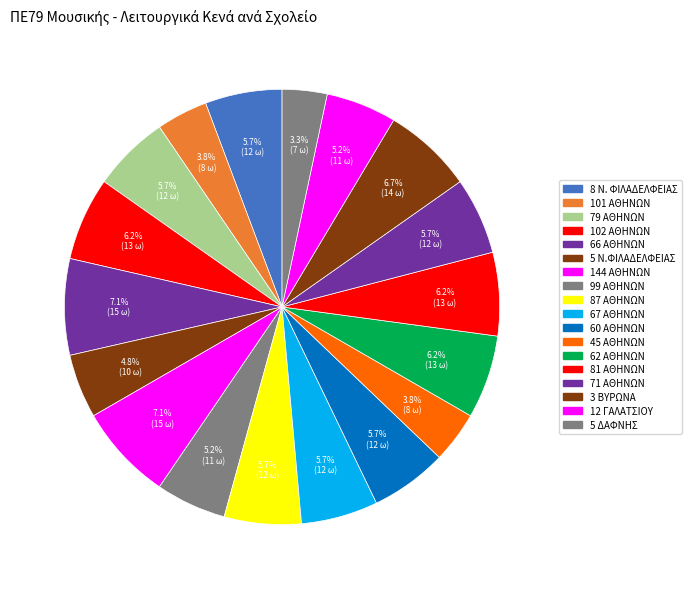

Count the number of slices in the pie.

18